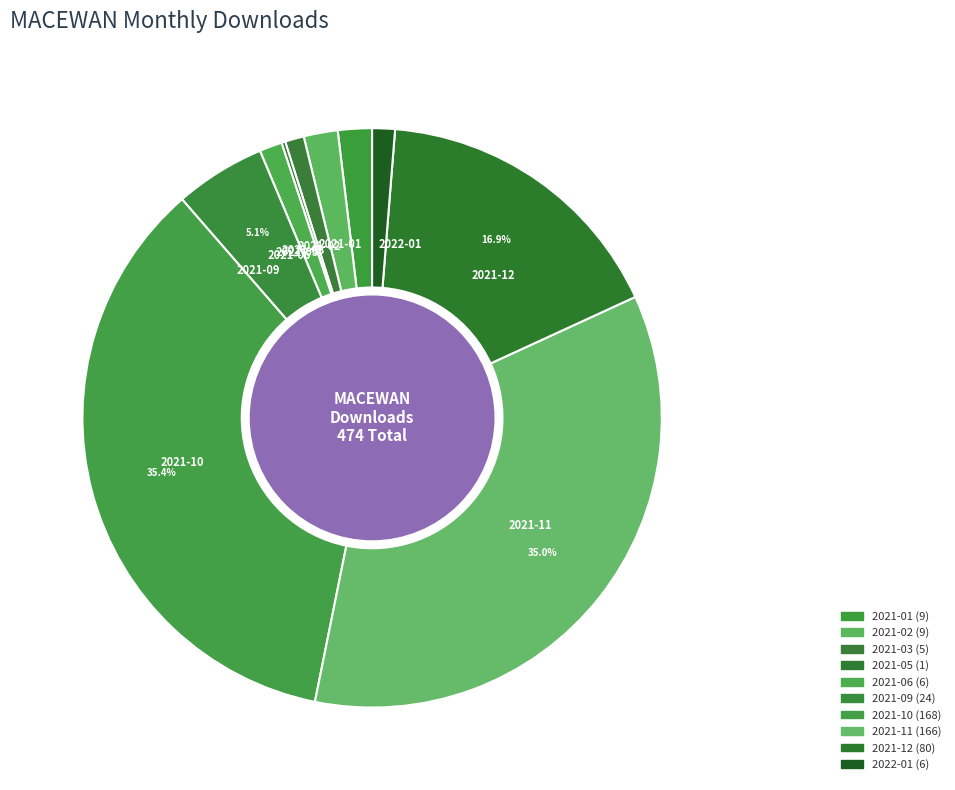

Is it true that 2021-11 is 35% of the pie?

True